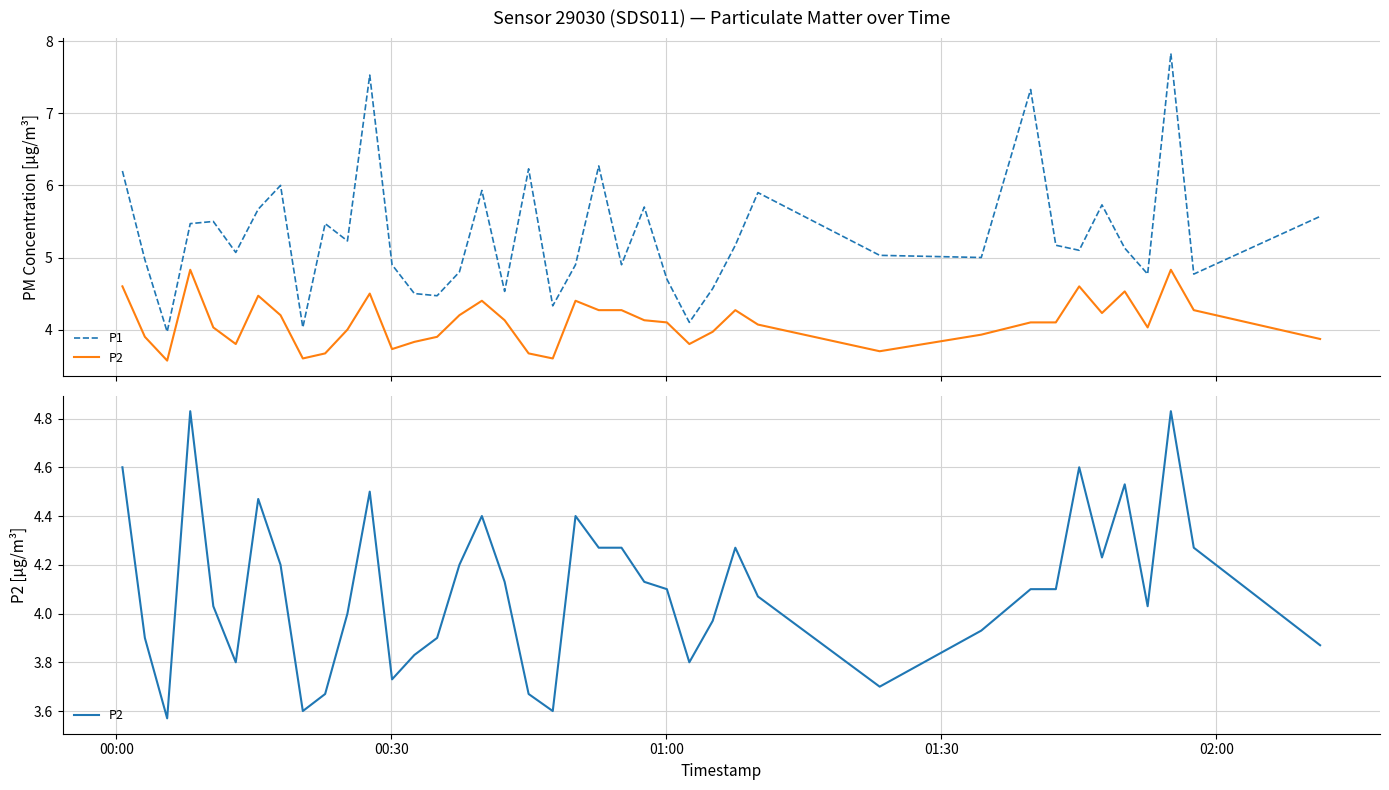

Rank the series by their average value, from highest to lowest.

P1, P2